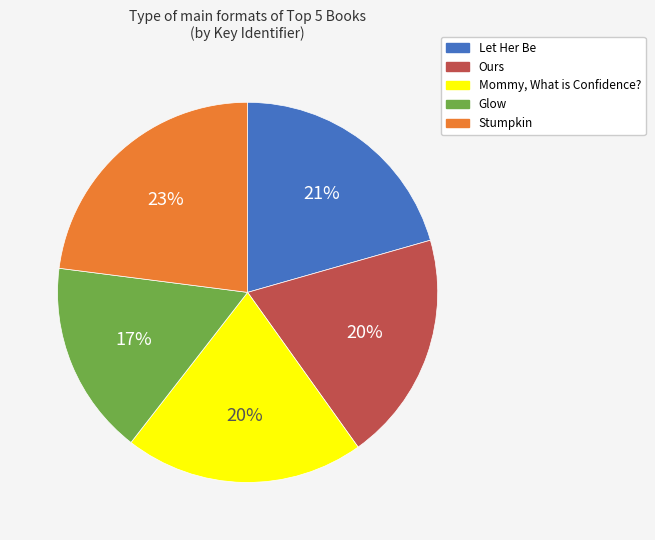

Is the sum of Glow and Let Her Be greater than half?

No